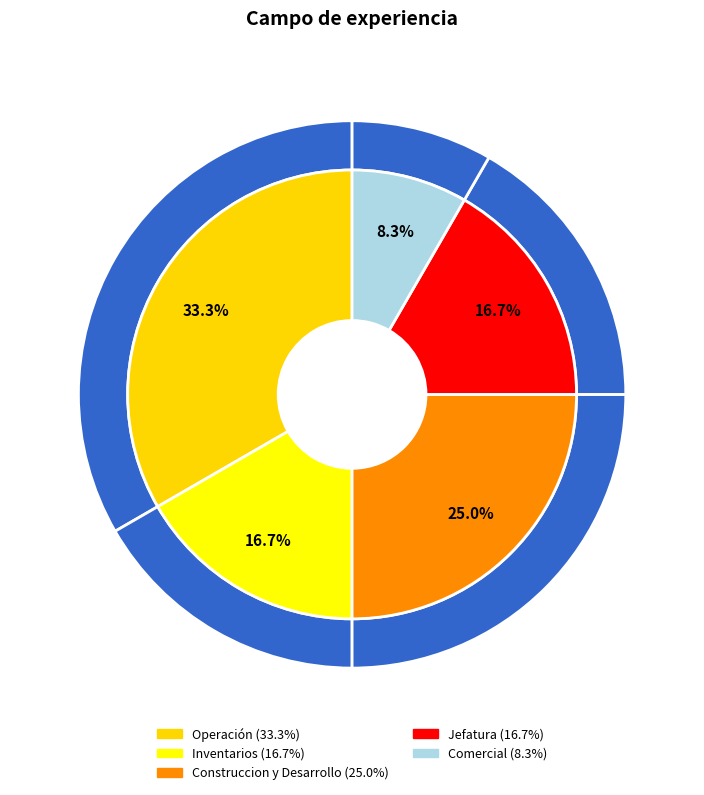

Does Operación represent more than half of the total?

No